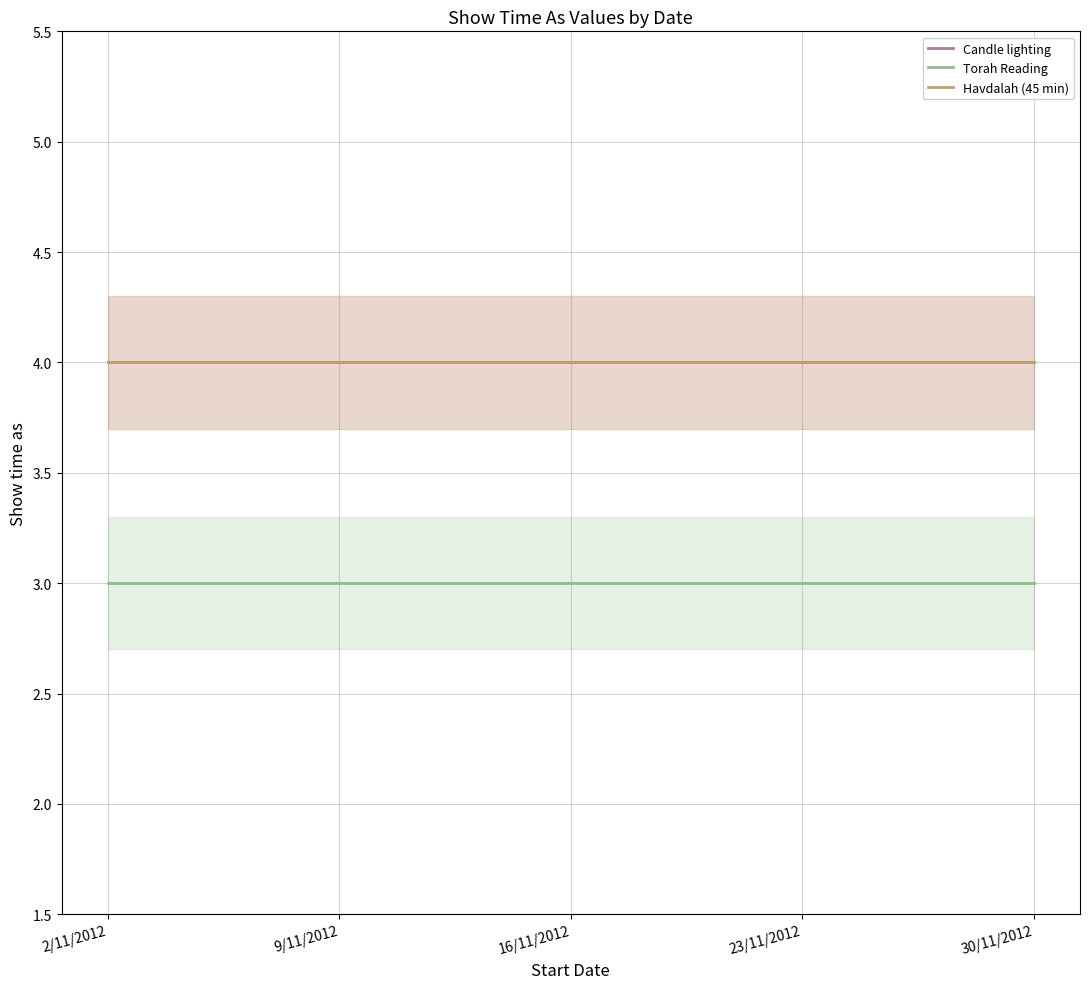

Which series has the widest spread of values?

Candle lighting